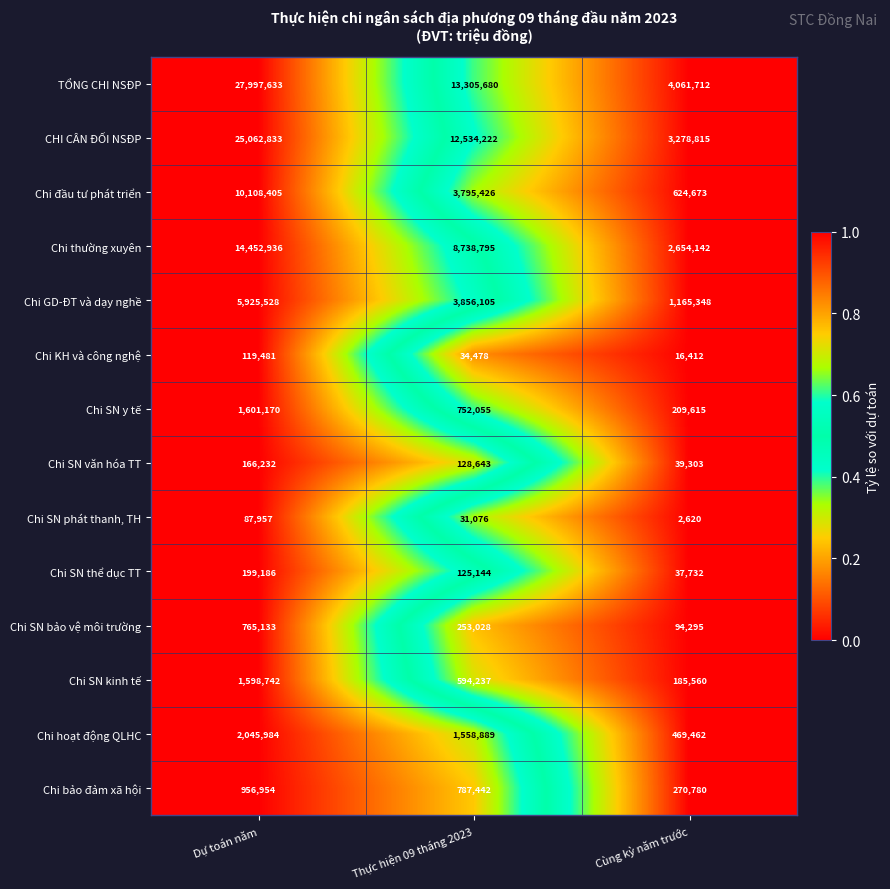

Rank the series by their maximum value, from lowest to highest.

Chi SN phát thanh, TH, Chi KH và công nghệ, Chi SN văn hóa TT, Chi SN thể dục TT, Chi SN bảo vệ môi trường, Chi bảo đảm xã hội, Chi SN kinh tế, Chi SN y tế, Chi hoạt động QLHC, Chi GD-ĐT và dạy nghề, Chi đầu tư phát triển, Chi thường xuyên, CHI CÂN ĐỐI NSĐP, TỔNG CHI NSĐP